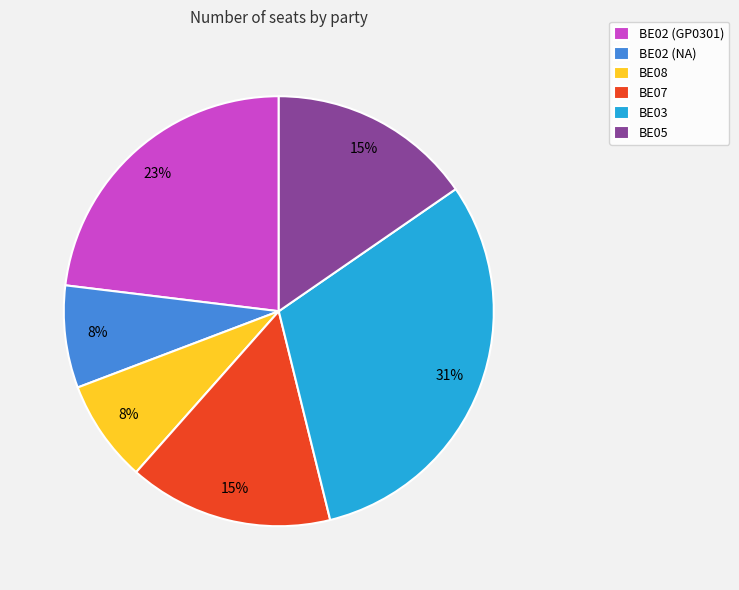

To the nearest percent, what is the difference between the largest and smallest slice percentages?

23%